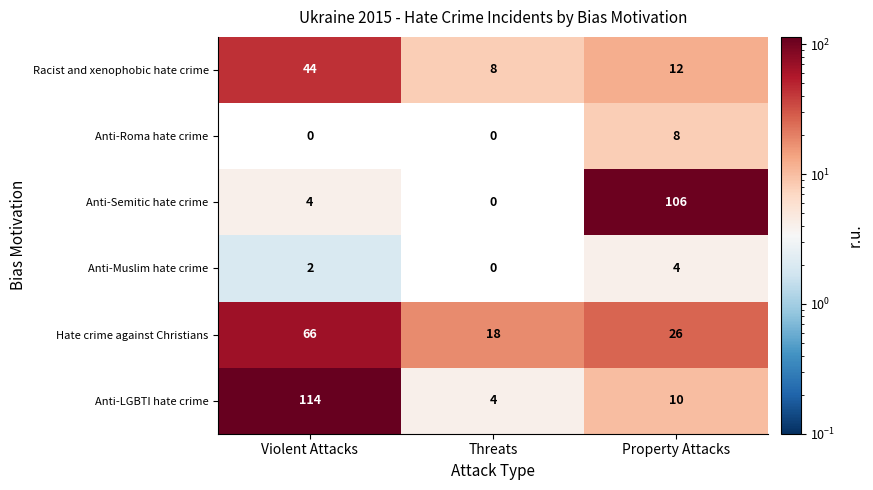

Which series has the largest total across all categories?

Anti-LGBTI hate crime